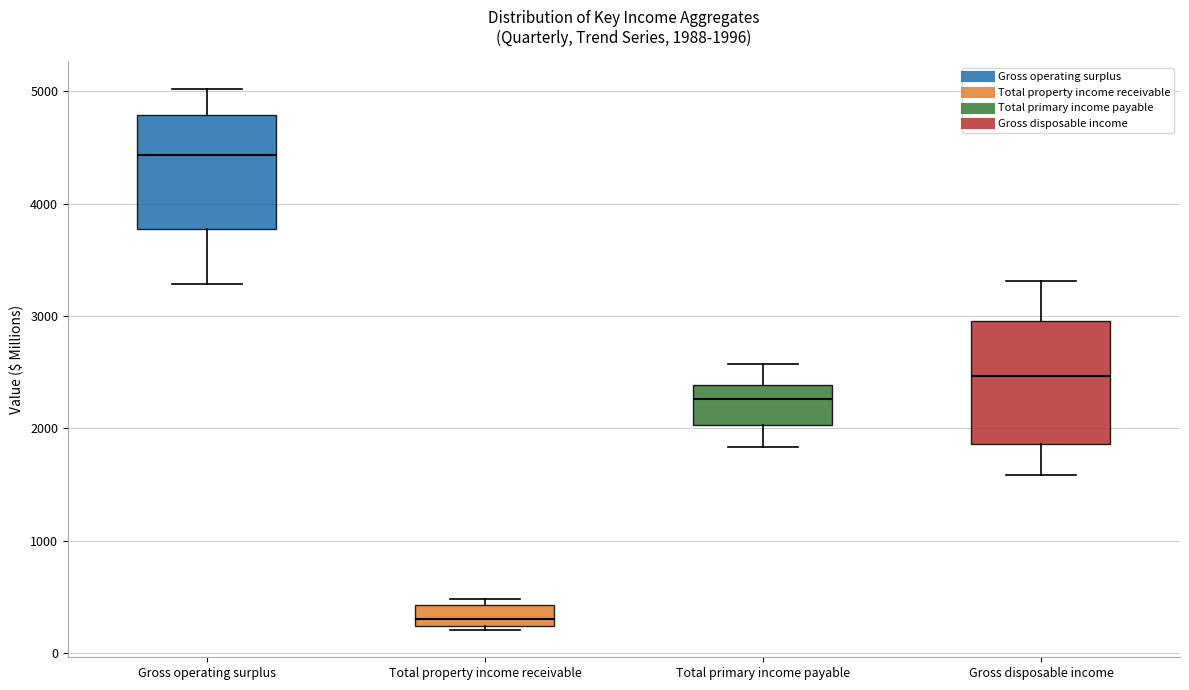

Which box has the lowest median line?

Total property income receivable